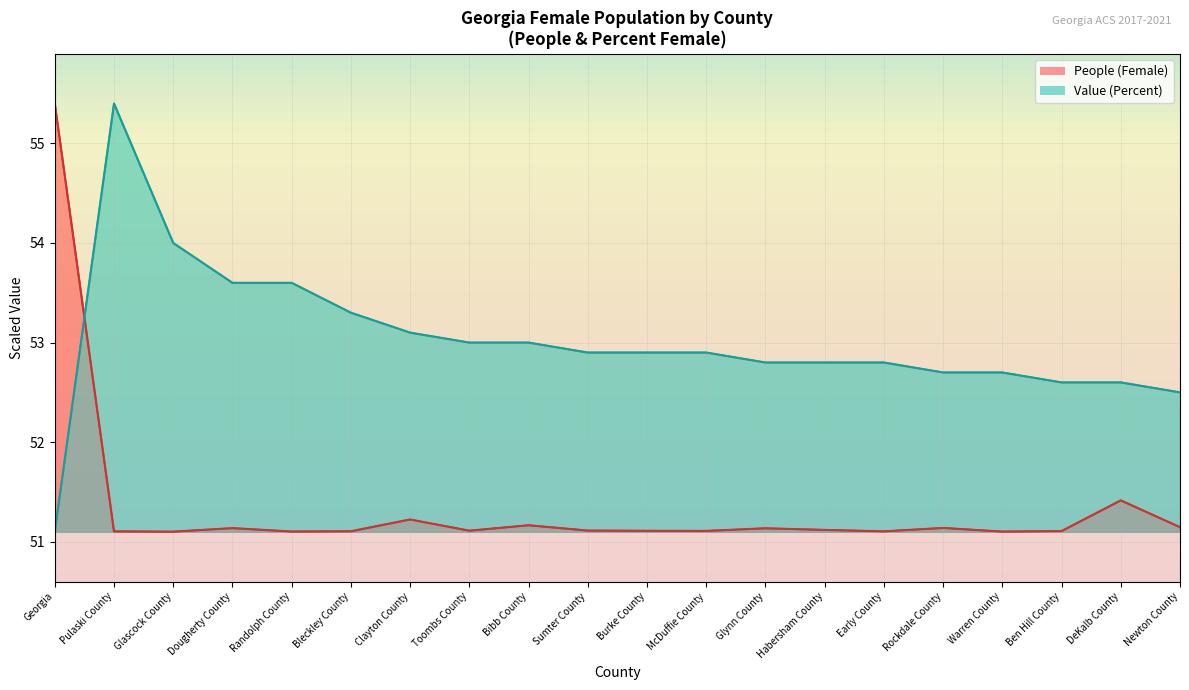

What is the difference between the Value (Percent) values at McDuffie County and Glascock County?

1.1